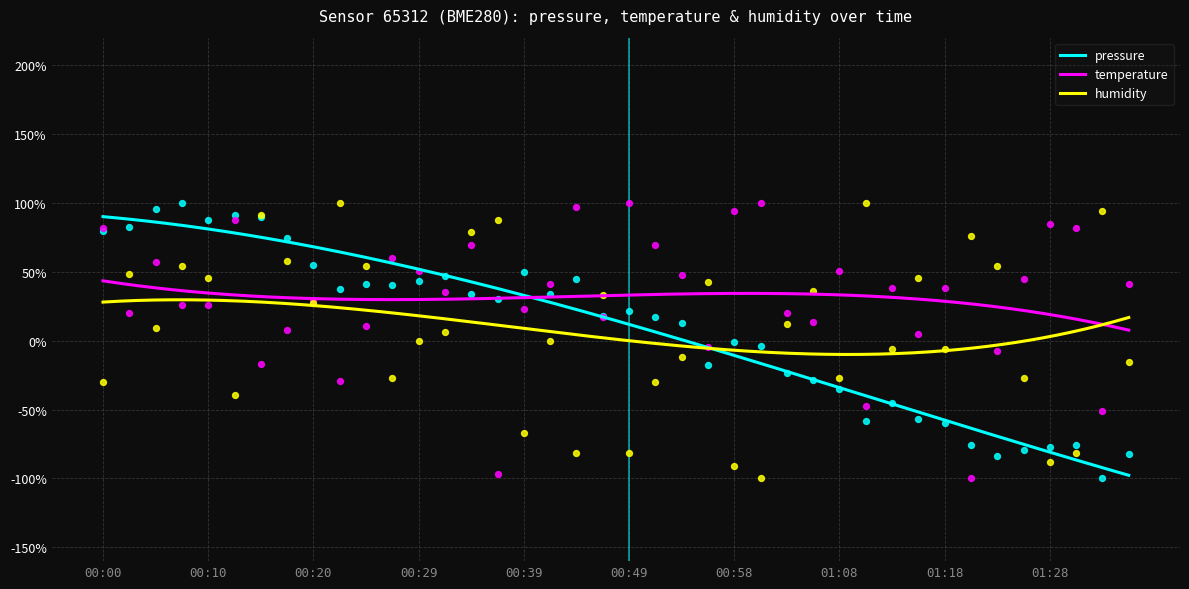

What is the total value across all series at 00:37?

21.3